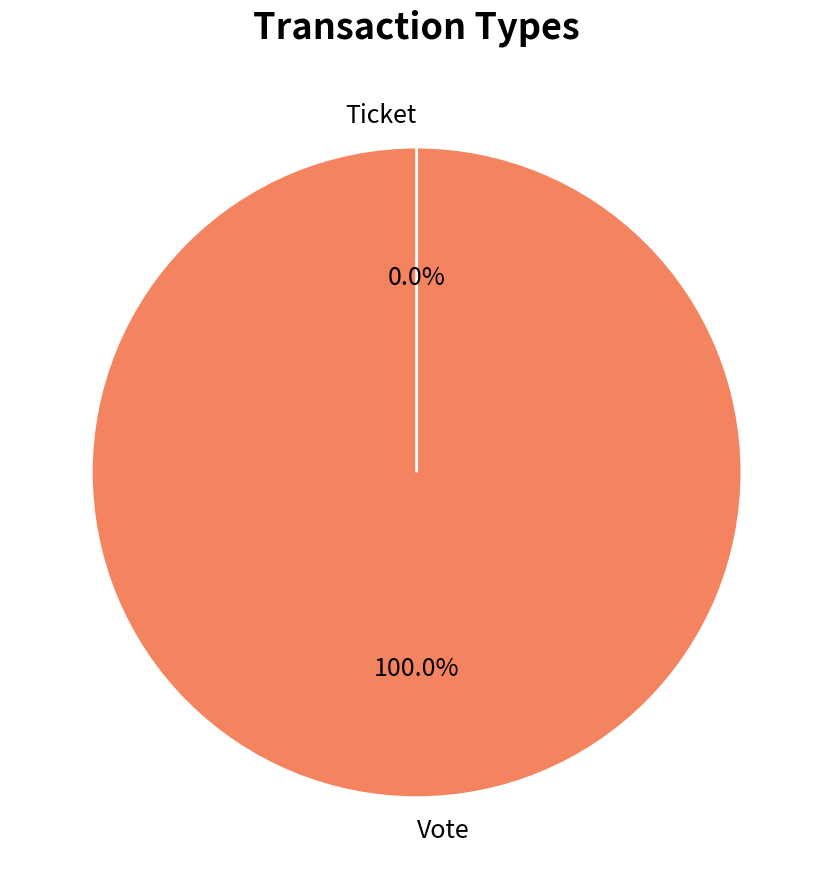

Which category has the biggest portion of the pie?

Vote